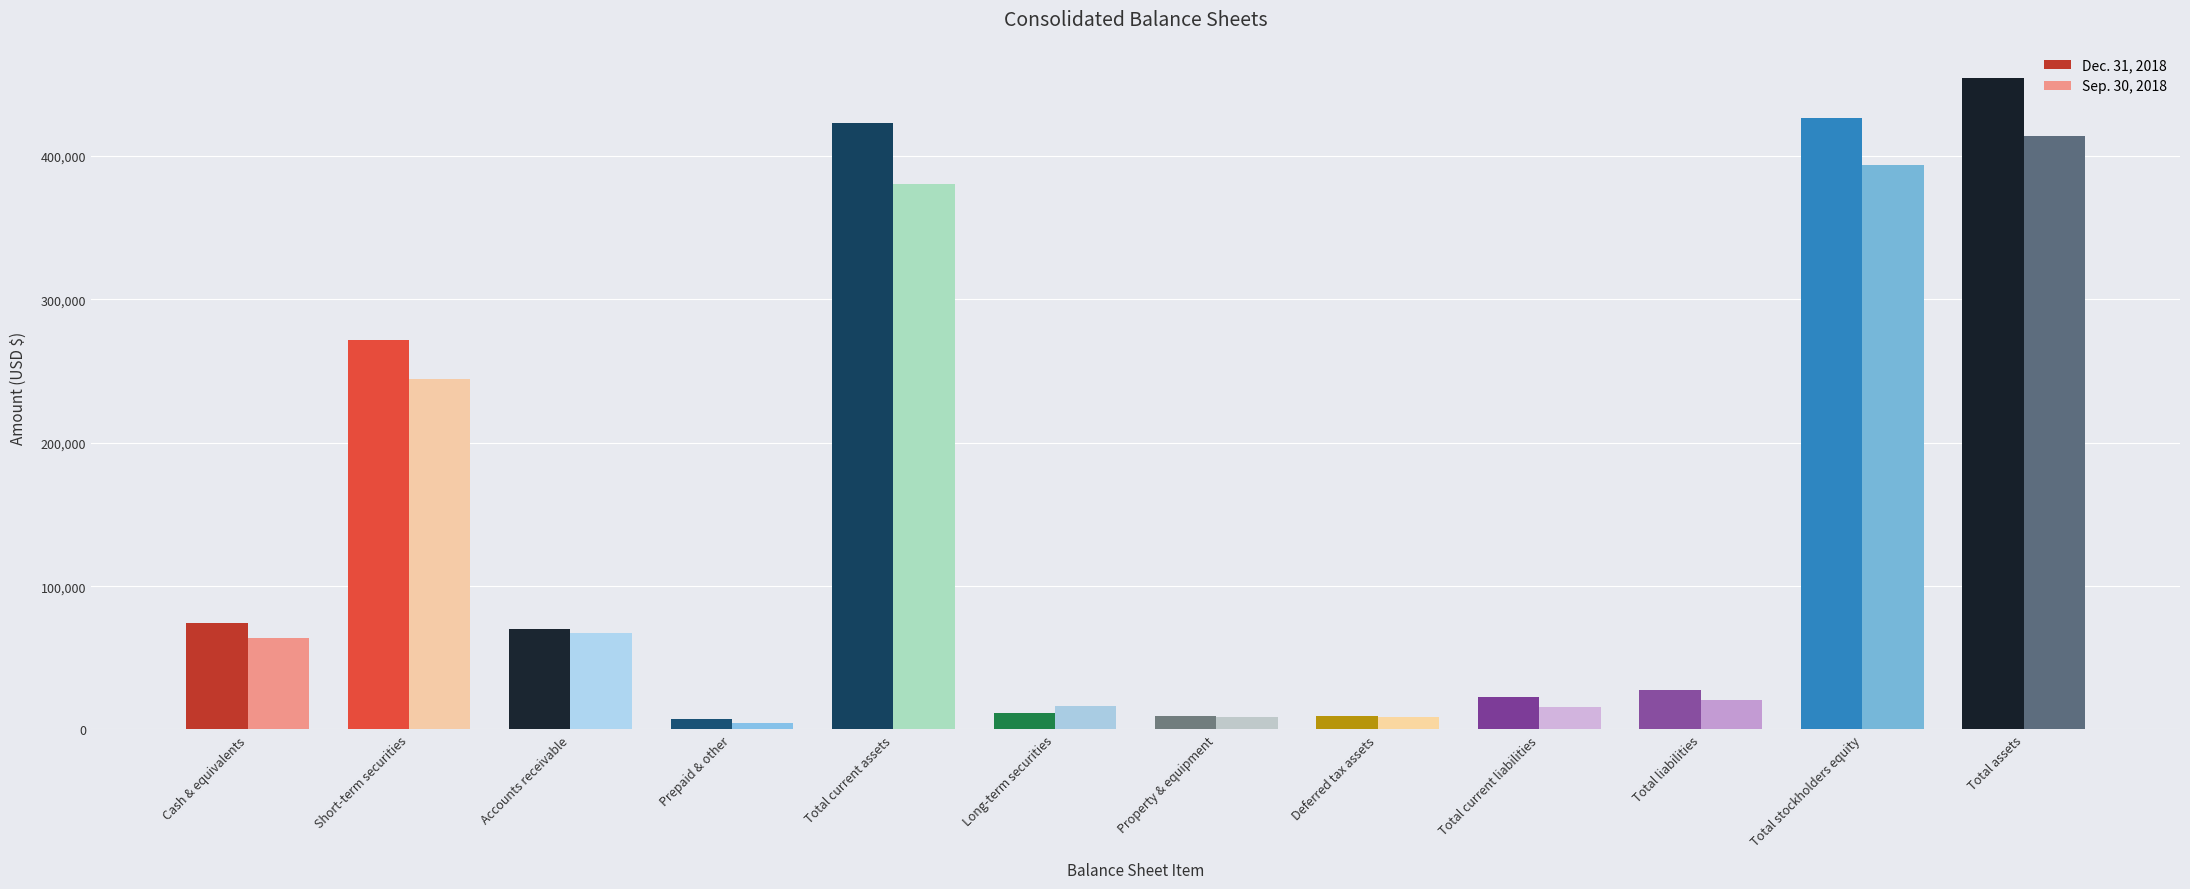

What is the maximum value for Dec. 31, 2018?

454216